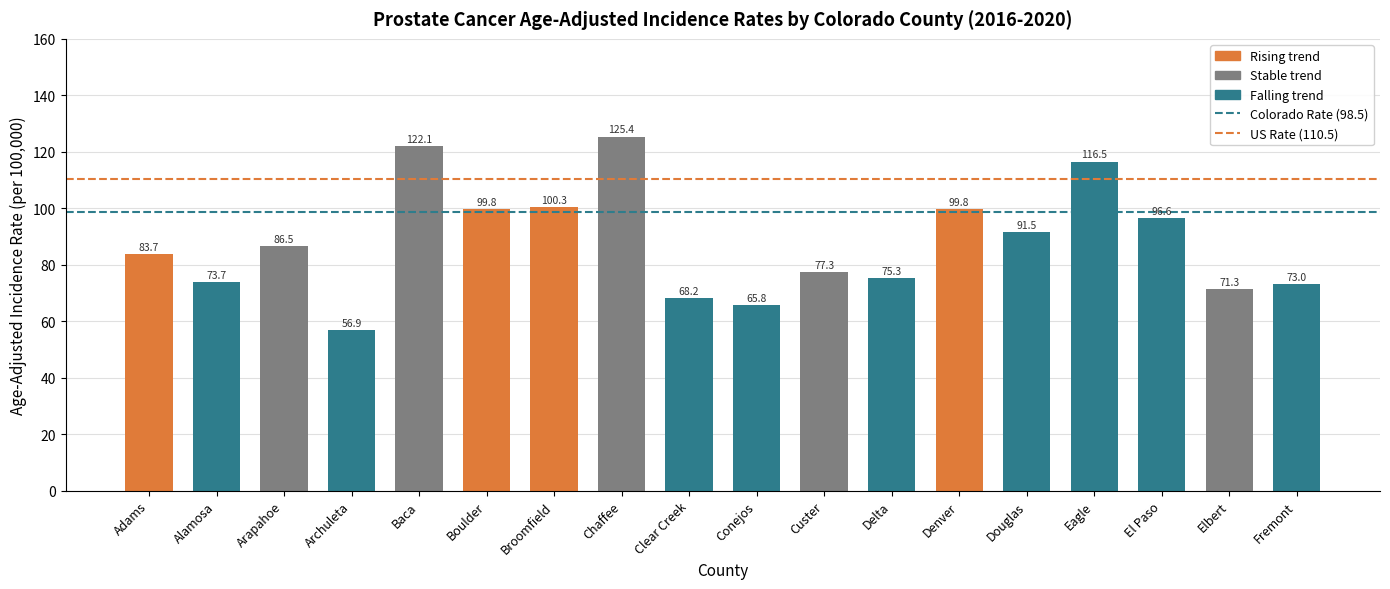

Are the bars horizontal?

No